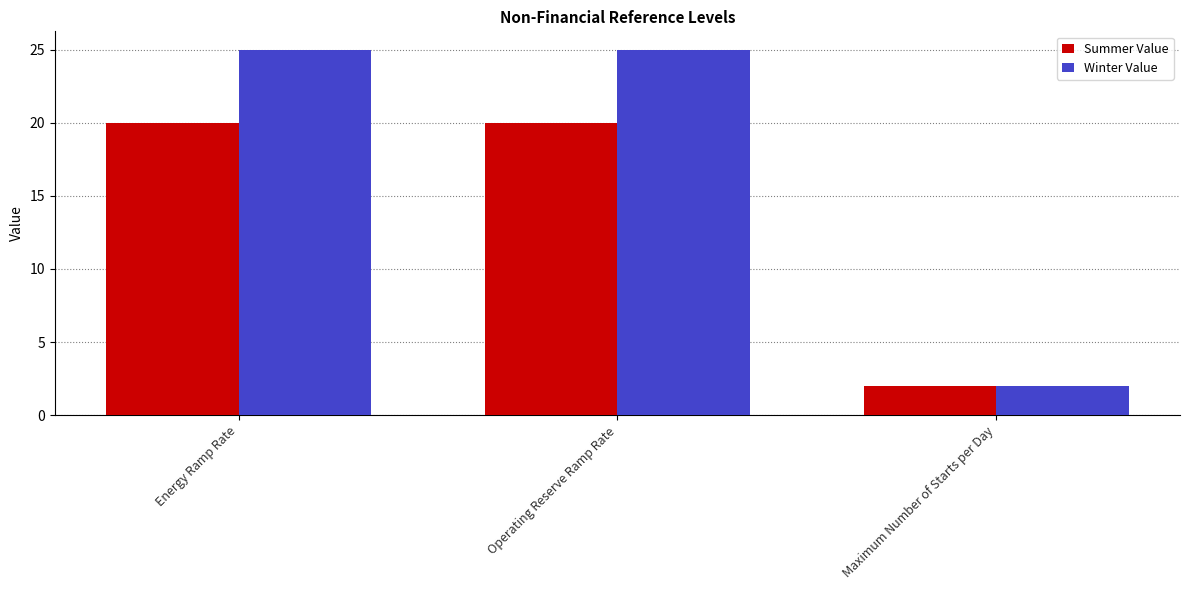

What is the minimum value for Summer Value?

2